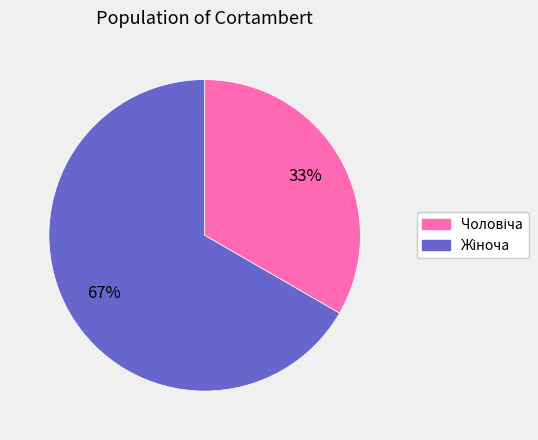

Count the number of slices in the pie.

2